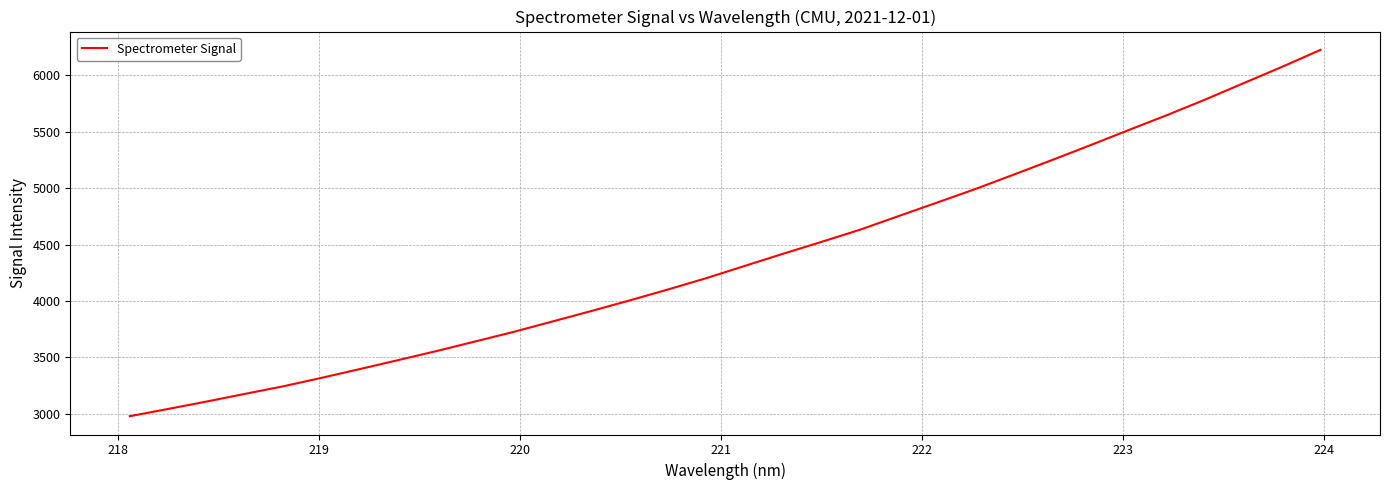

What is the sum of all values?

140130.8